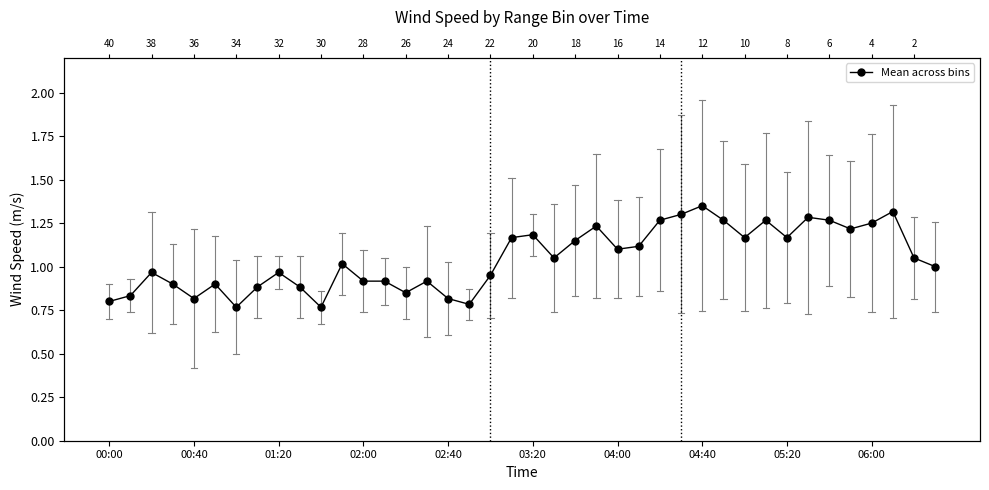

How many series are shown in this chart?

1